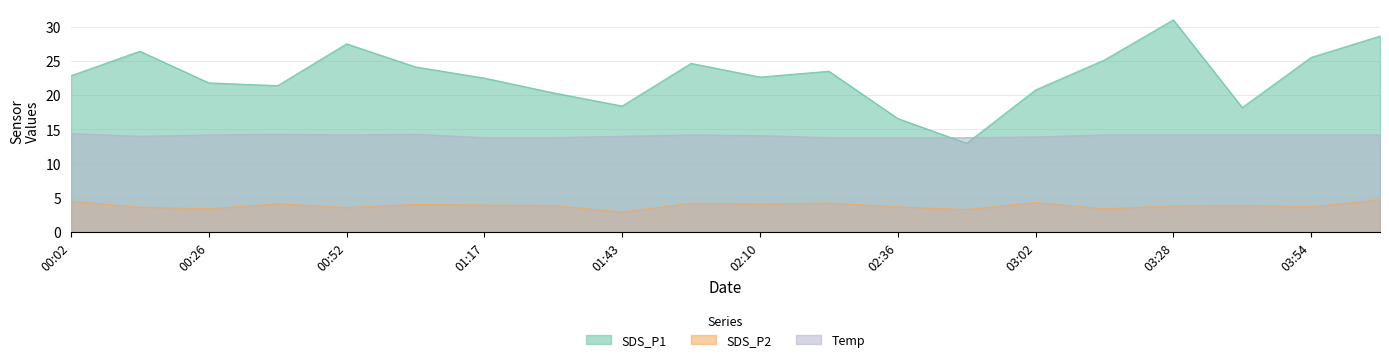

What position from the right is 03:41?

3